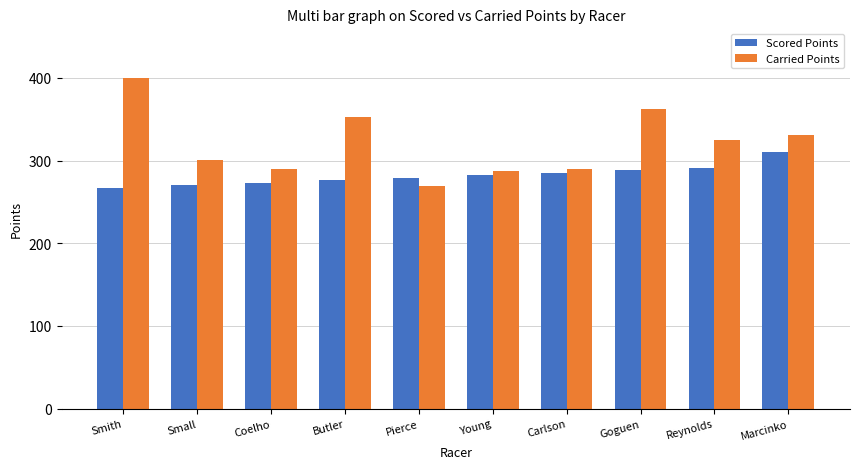

List the series in order of their peak value, lowest first.

Scored Points, Carried Points